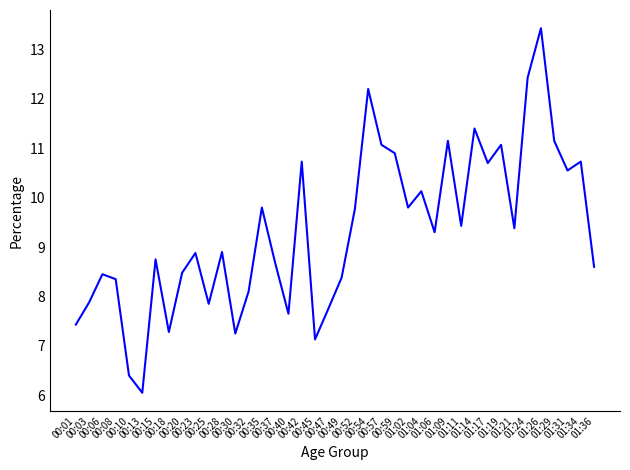

What is the approximate value at 00:47?

7.8